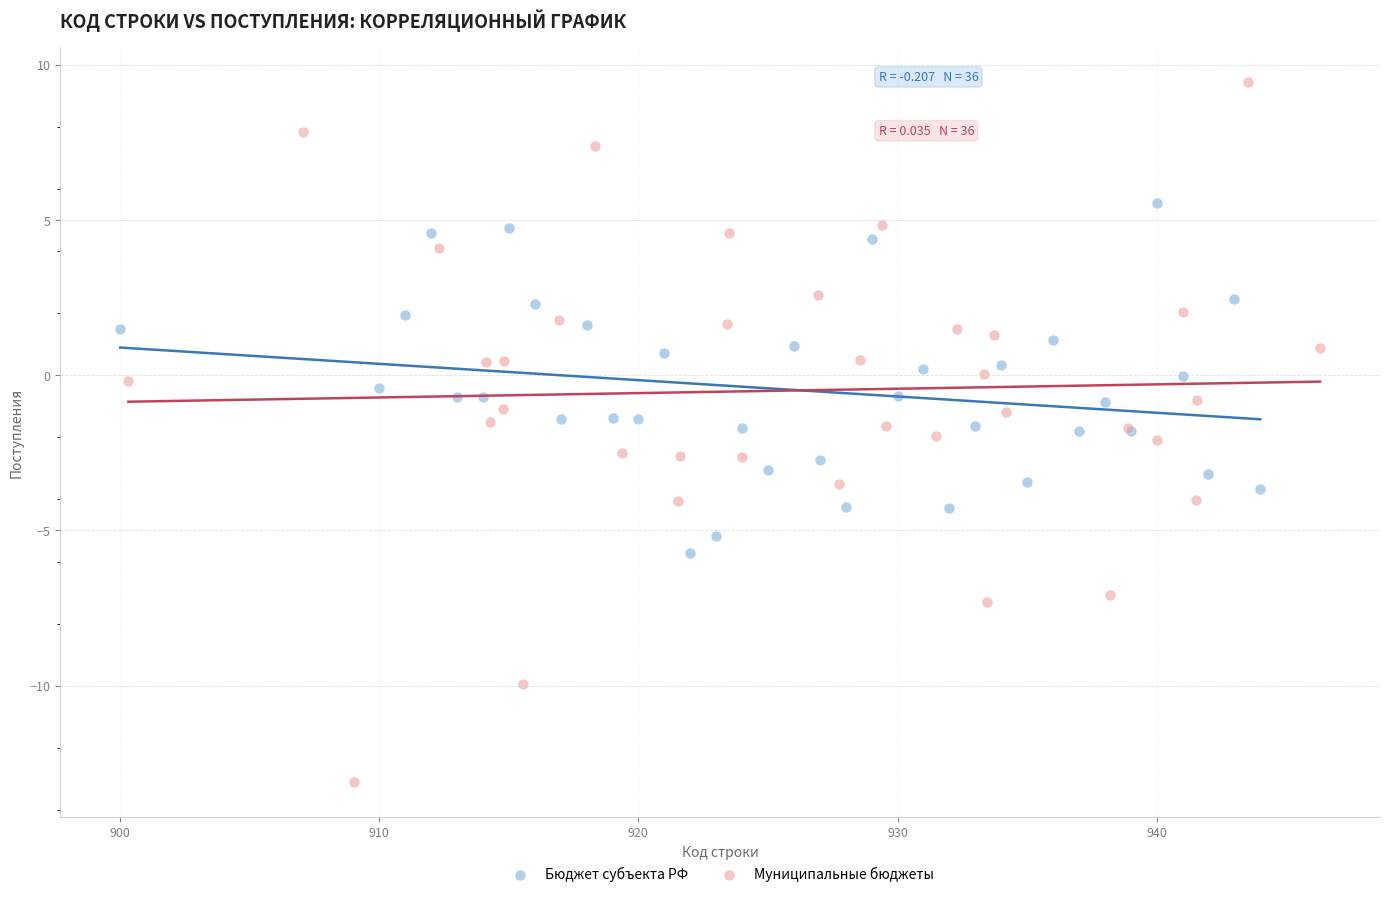

What are all the series names shown in the legend?

Бюджет субъекта РФ, Муниципальные бюджеты